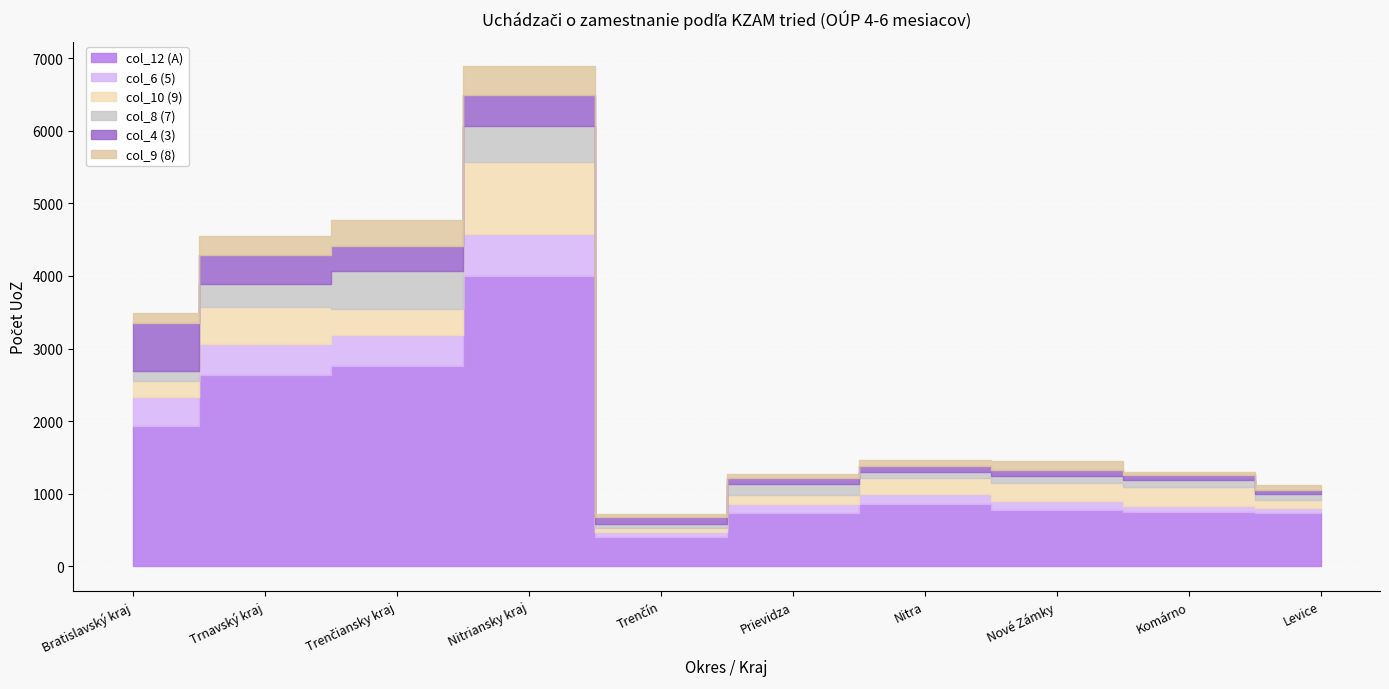

Reading left to right, extract all data points from this chart.

col_12 (A): Bratislavský kraj=1931	Trnavský kraj=2634	Trenčiansky kraj=2762	Nitriansky kraj=4001	Trenčín=405	Prievidza=726	Nitra=850	Nové Zámky=772	Komárno=746	Levice=732
col_6 (5): Bratislavský kraj=399	Trnavský kraj=433	Trenčiansky kraj=423	Nitriansky kraj=583	Trenčín=67	Prievidza=132	Nitra=139	Nové Zámky=127	Komárno=89	Levice=74
col_10 (9): Bratislavský kraj=218	Trnavský kraj=501	Trenčiansky kraj=361	Nitriansky kraj=991	Trenčín=52	Prievidza=121	Nitra=231	Nové Zámky=251	Komárno=261	Levice=102
col_8 (7): Bratislavský kraj=136	Trnavský kraj=319	Trenčiansky kraj=520	Nitriansky kraj=495	Trenčín=62	Prievidza=159	Nitra=81	Nové Zámky=91	Komárno=95	Levice=87
col_4 (3): Bratislavský kraj=665	Trnavský kraj=400	Trenčiansky kraj=351	Nitriansky kraj=420	Trenčín=84	Prievidza=71	Nitra=84	Nové Zámky=79	Komárno=60	Levice=54
col_9 (8): Bratislavský kraj=144	Trnavský kraj=269	Trenčiansky kraj=354	Nitriansky kraj=399	Trenčín=51	Prievidza=65	Nitra=77	Nové Zámky=123	Komárno=47	Levice=65